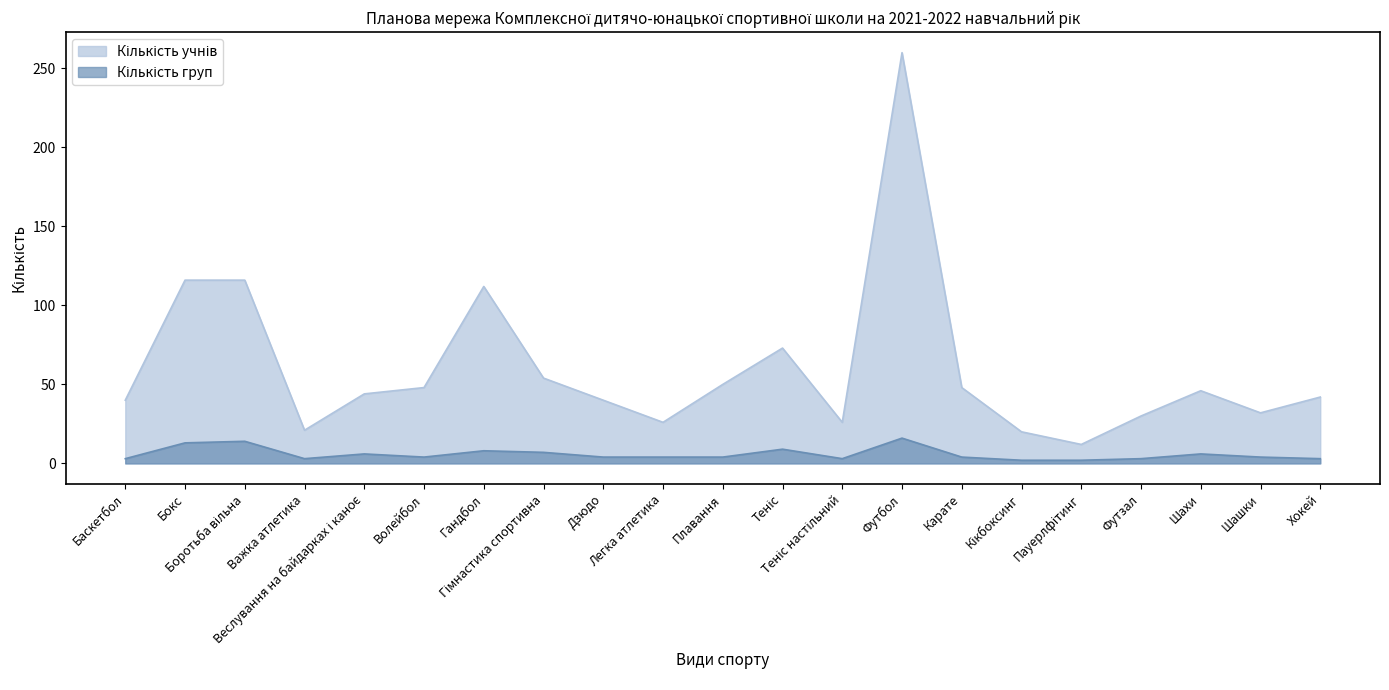

What is the difference between the Кількість учнів values at Хокей and Боротьба вільна?

74